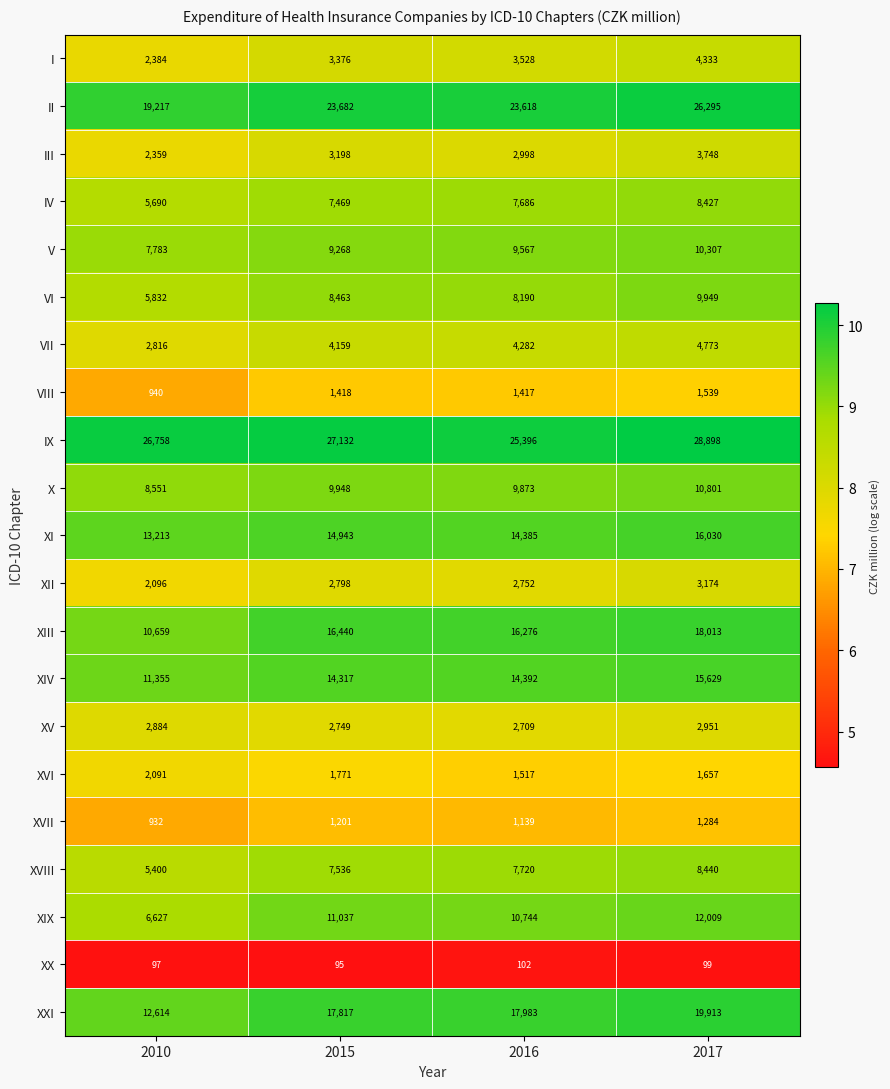

What is the average value of the X series?

9793